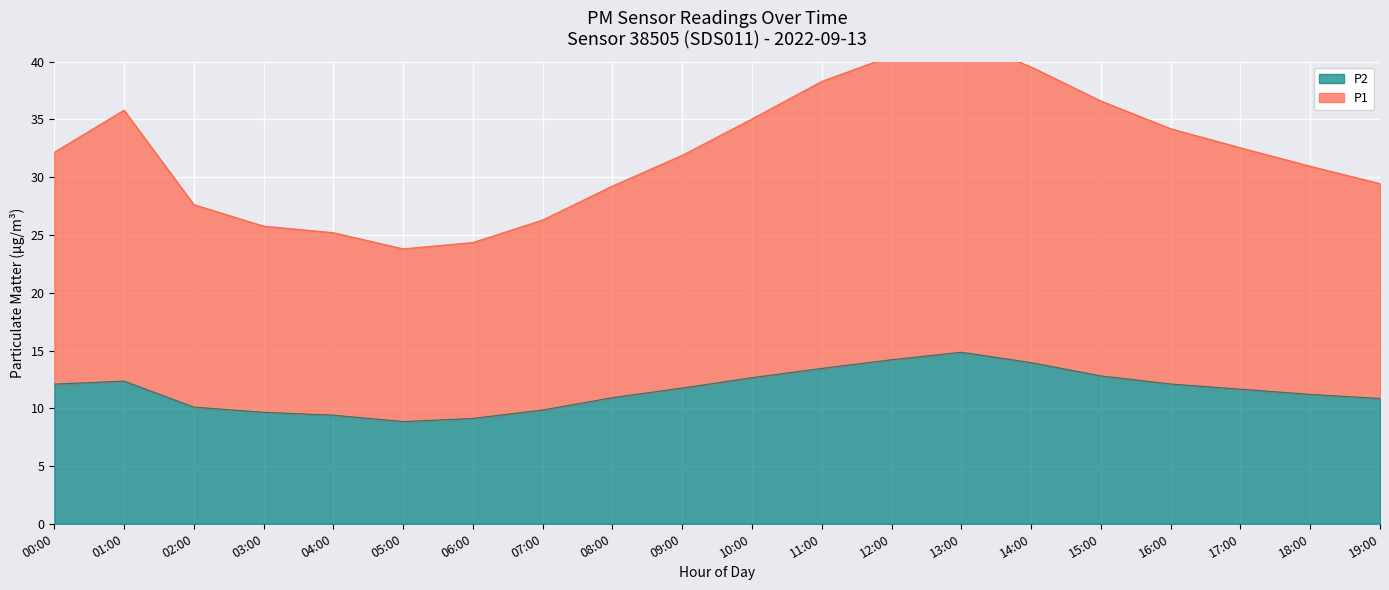

What is the spread (max minus min) of values at 06:00?

15.2